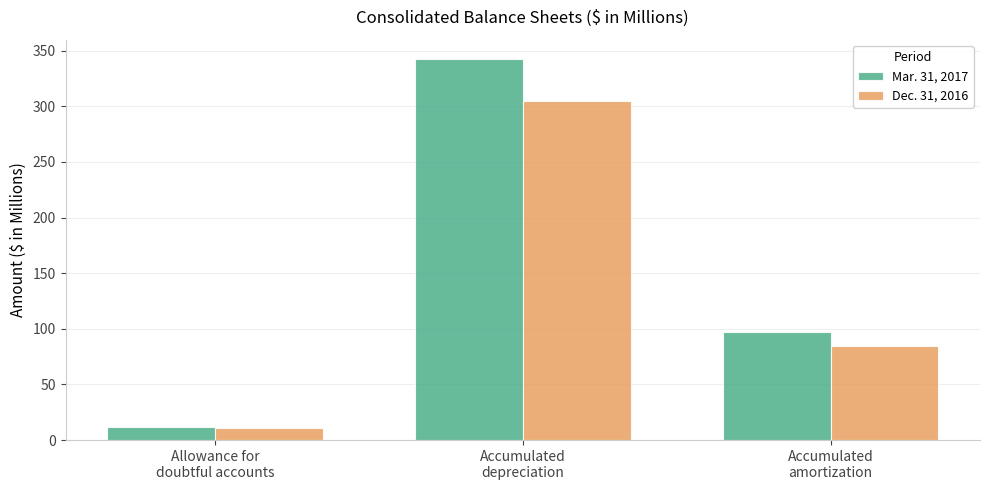

Read the Dec. 31, 2016 value at Accumulated
amortization.

84.8